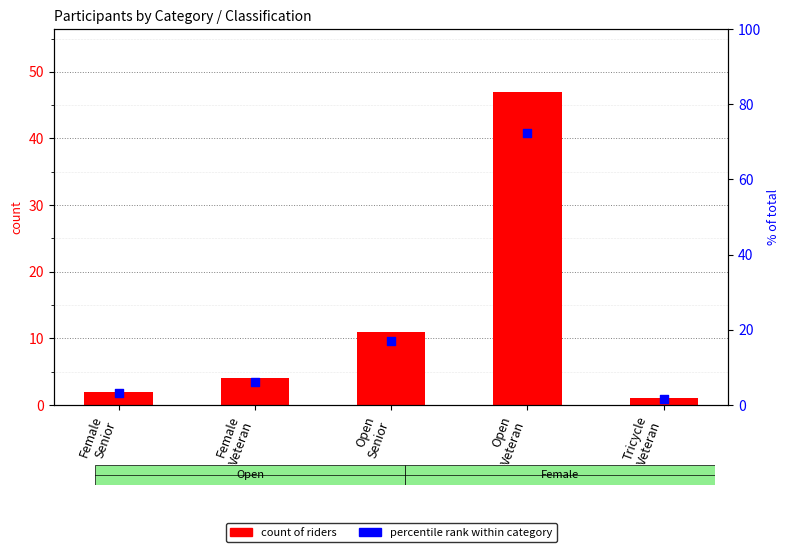

At how many categories does at least one series exceed 46?

1